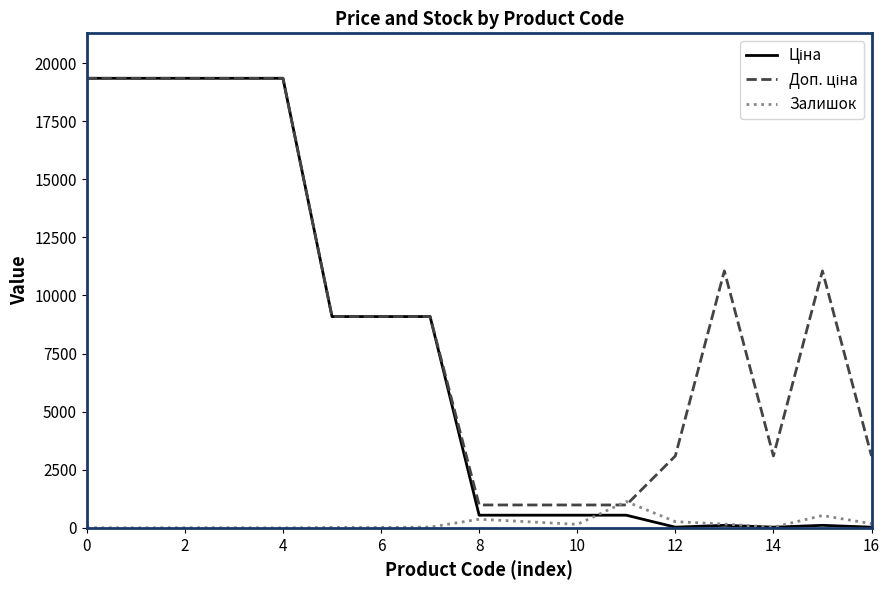

What is the highest value of the Залишок series?

1134.0